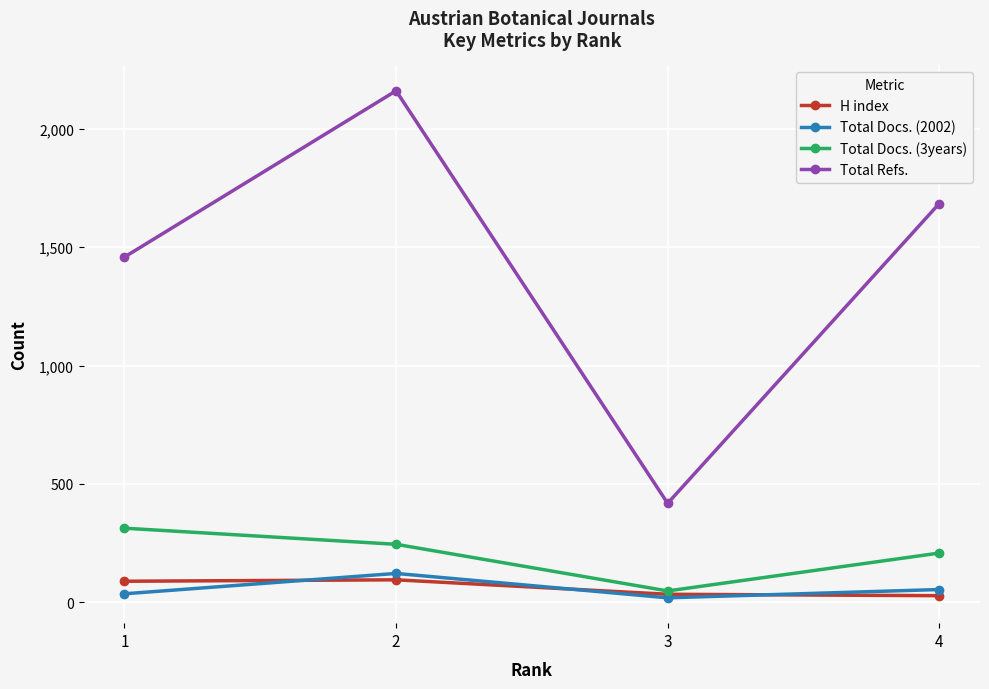

At which category does Total Docs. (2002) reach its first local peak?

2